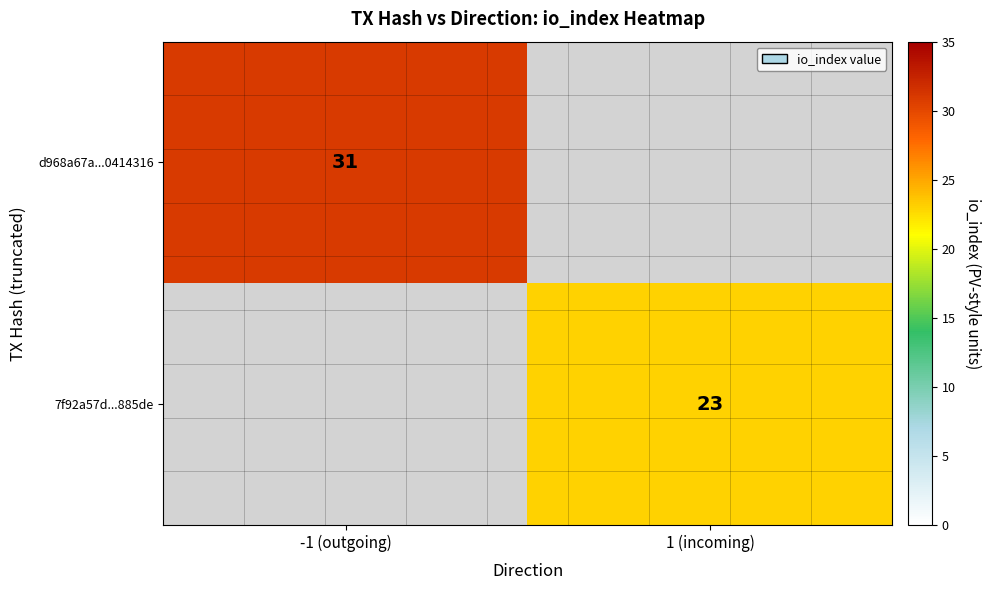

Is it true that d968a67a...0414316 equals 49.4 at -1 (outgoing)?

False